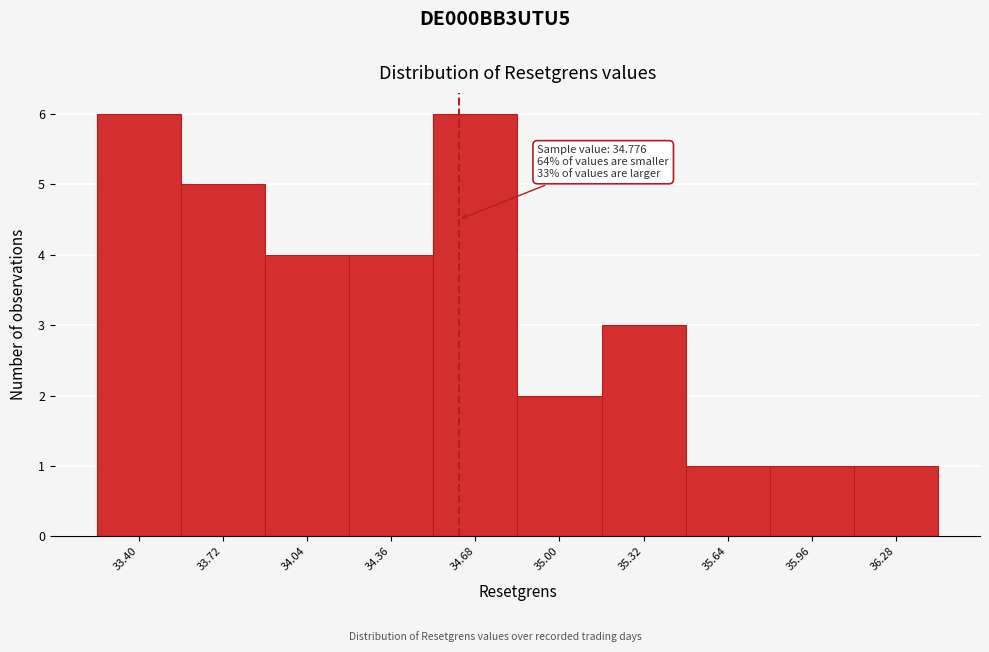

Reading right to left, extract all data points from this chart.

1	1	1	3	2	6	4	4	5	6